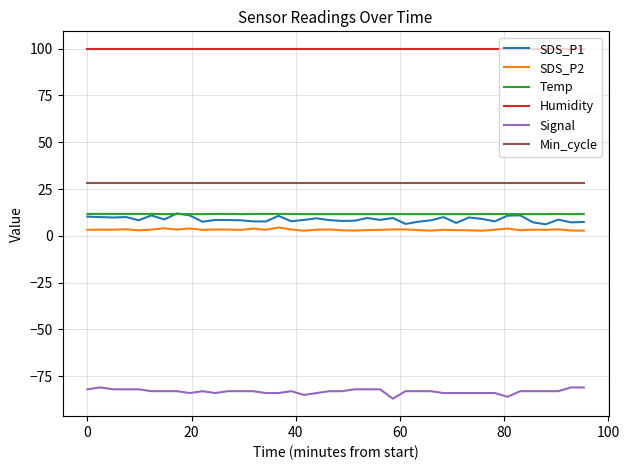

What is the minimum value for SDS_P1?

6.2